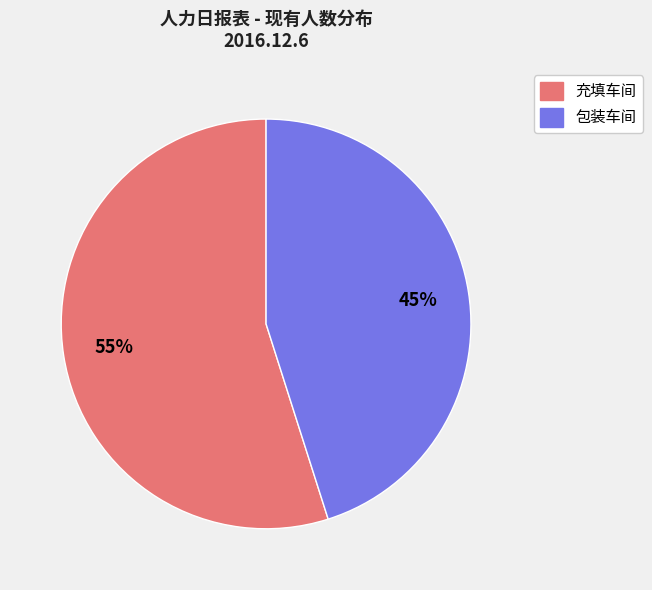

To the nearest percent, what portion does 包装车间 represent?

45%